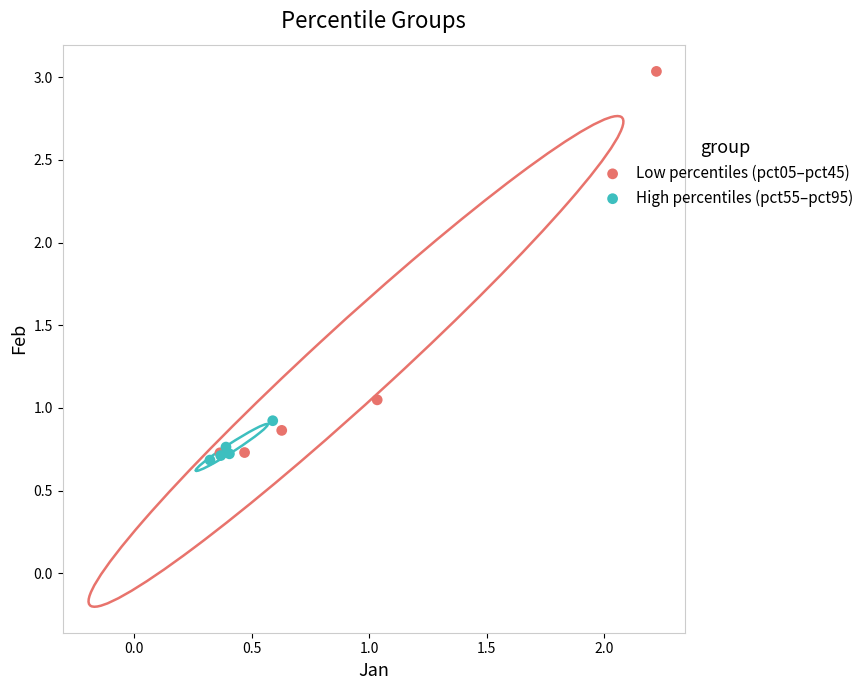

Which series has the widest spread of Y values?

Low percentiles (pct05–pct45)